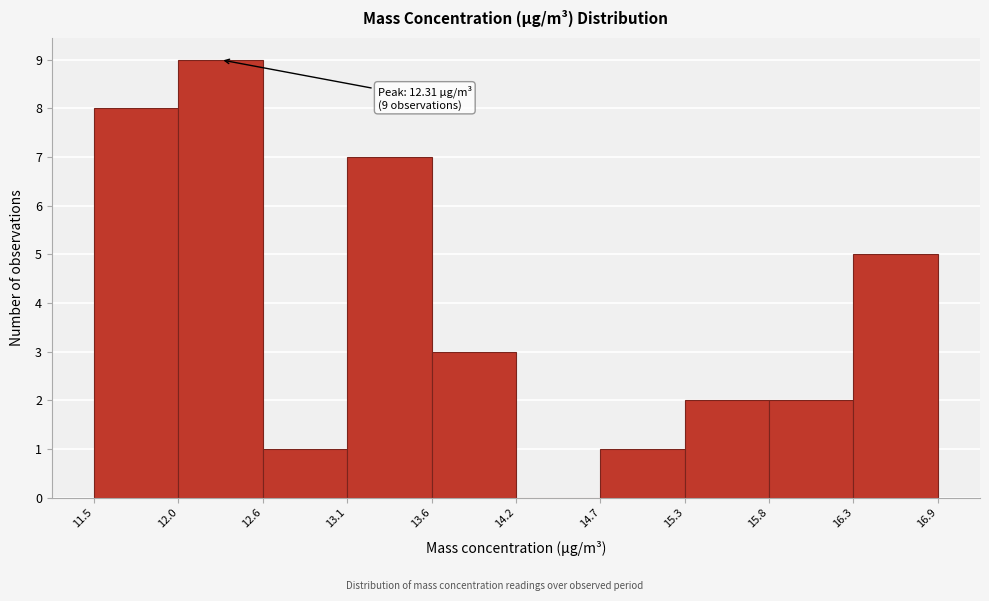

Which range on the x-axis has the tallest bar?

12.0 to 12.6